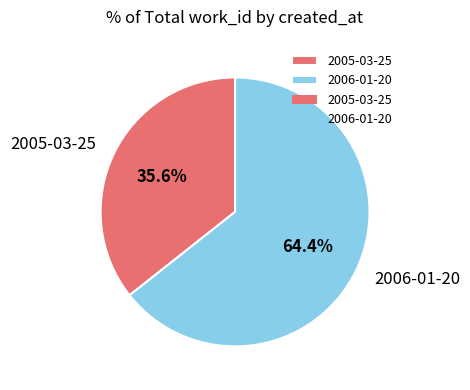

What percentage do 2006-01-20 and 2005-03-25 together represent?

100.0%